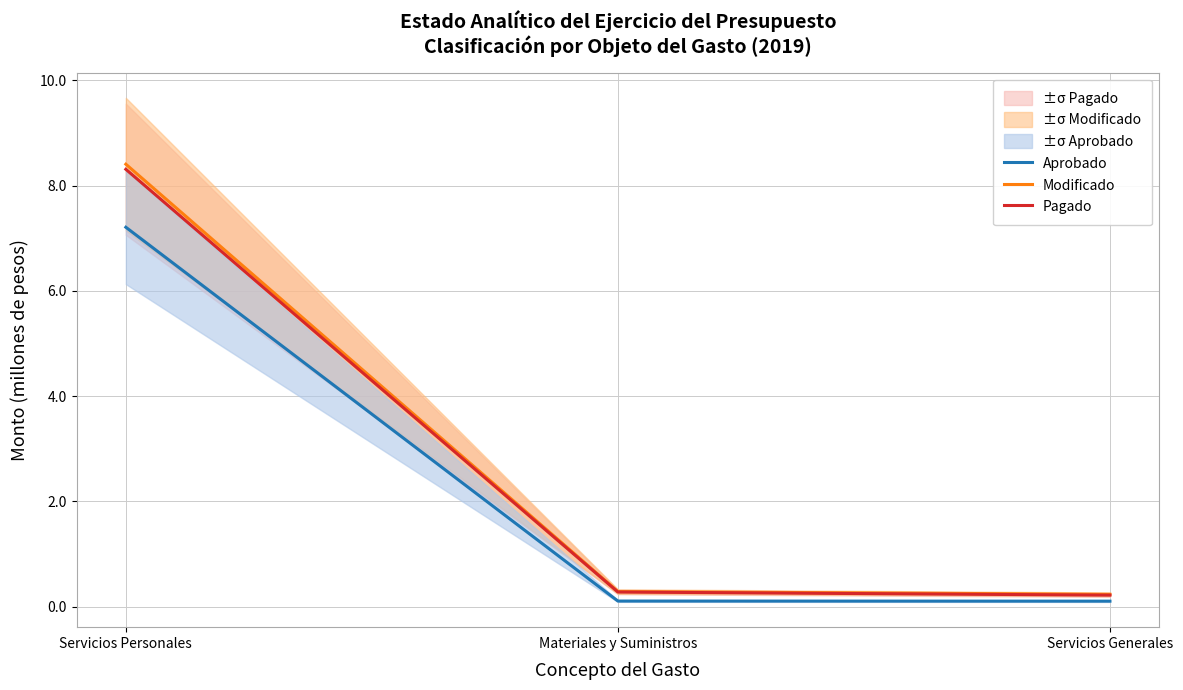

Which label corresponds to the smallest value in the chart?

Servicios Generales